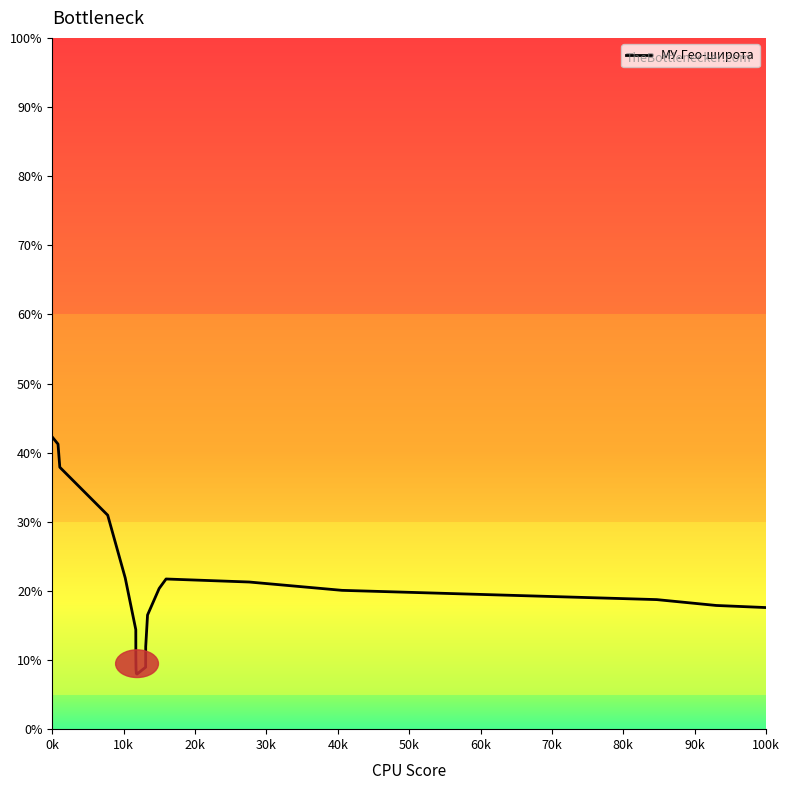

What is the greatest value displayed?

42.3